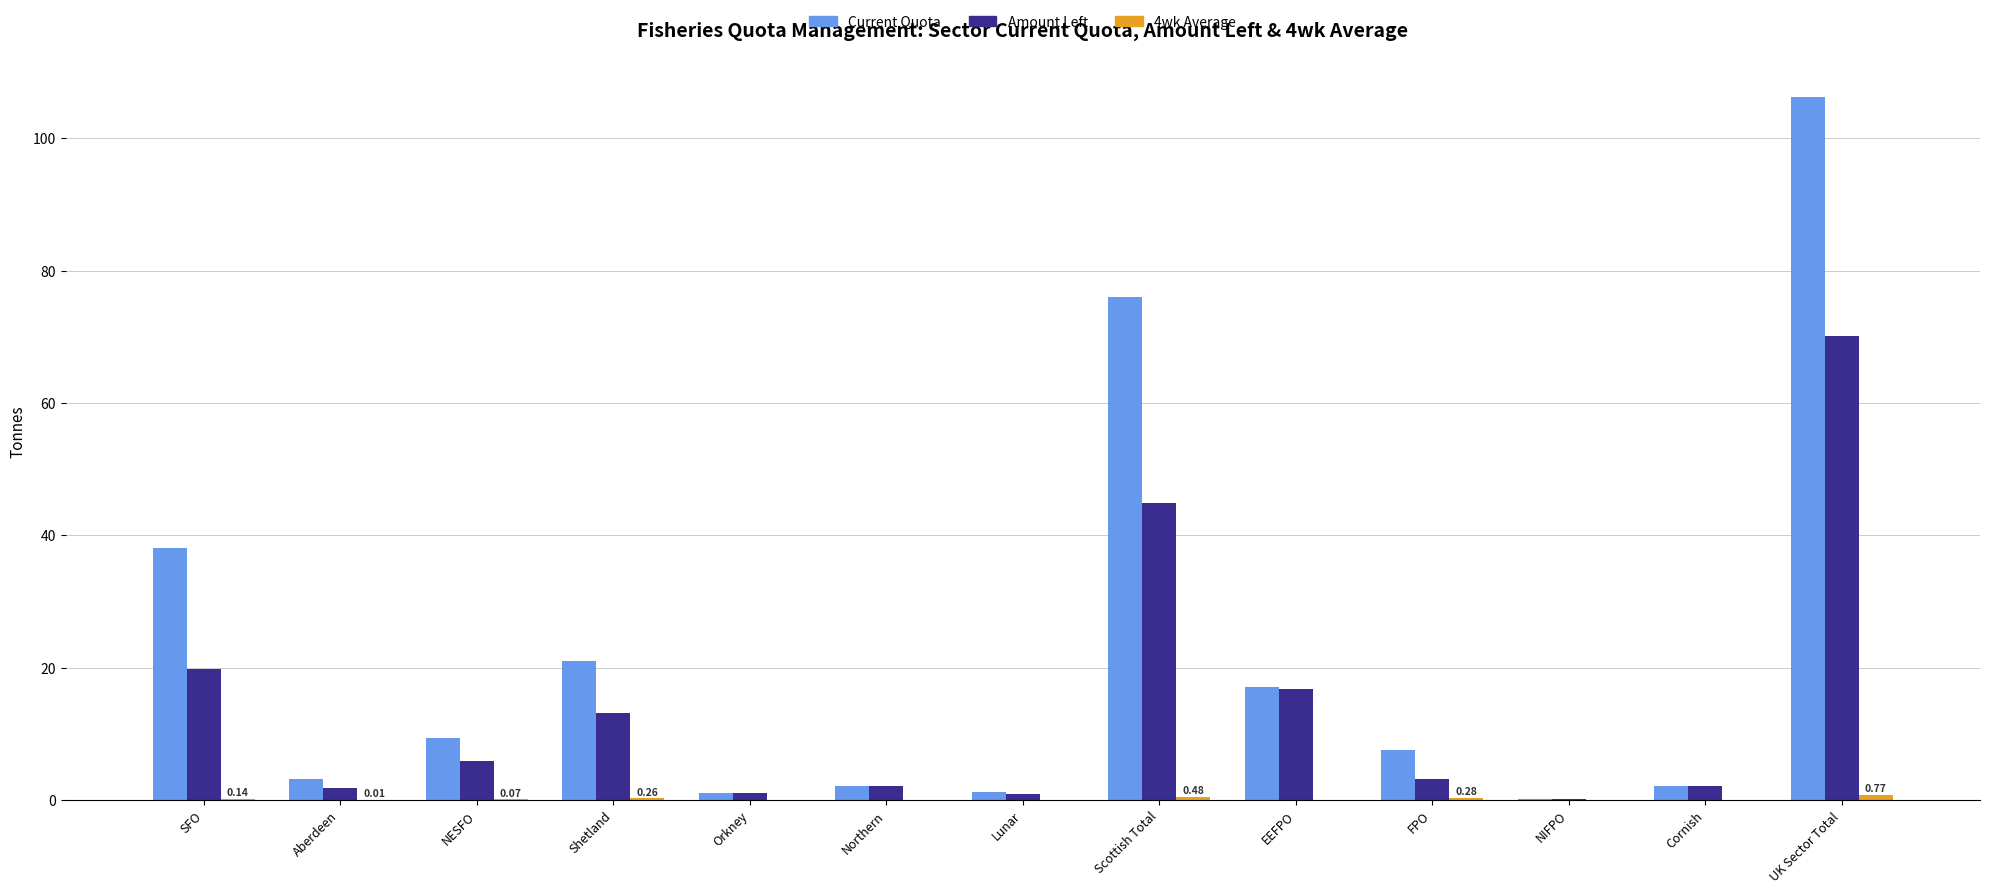

What is the sum of the Amount Left values at Northern and Aberdeen?

3.9